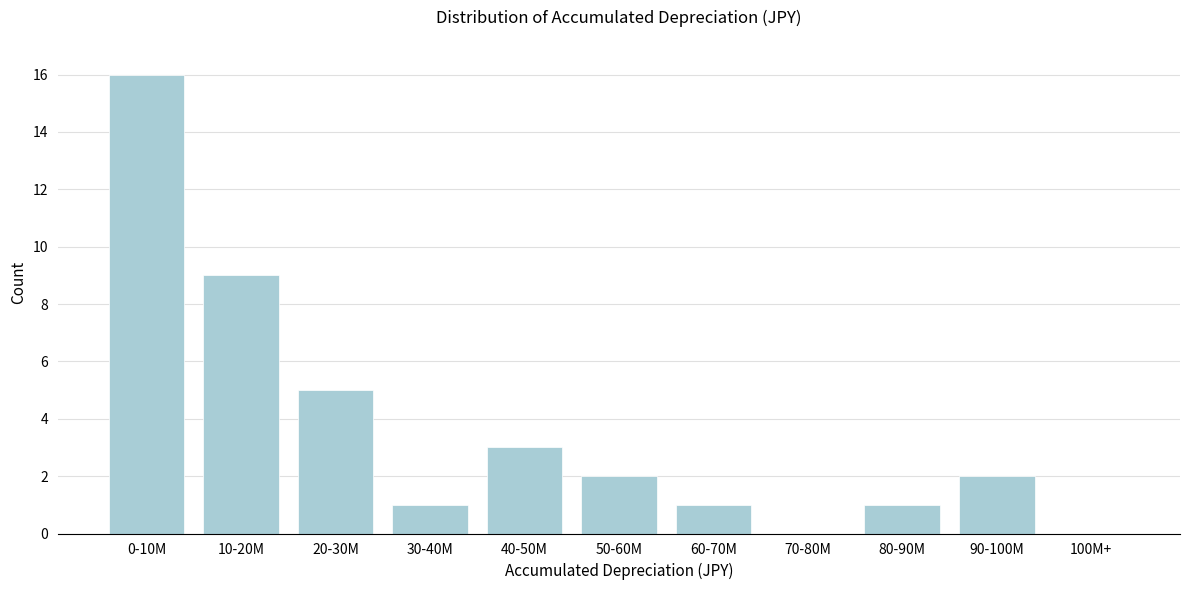

Reading left to right, list all the values displayed in this chart.

0-10M=16	10-20M=9	20-30M=5	30-40M=1	40-50M=3	50-60M=2	60-70M=1	70-80M=0	80-90M=1	90-100M=2	100M+=0